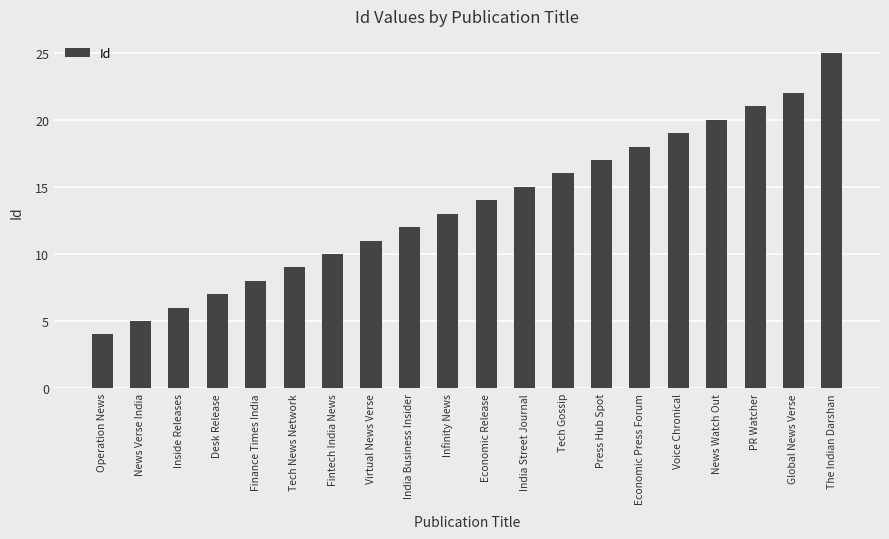

What is the change in value from News Verse India to Voice Chronical?

+14